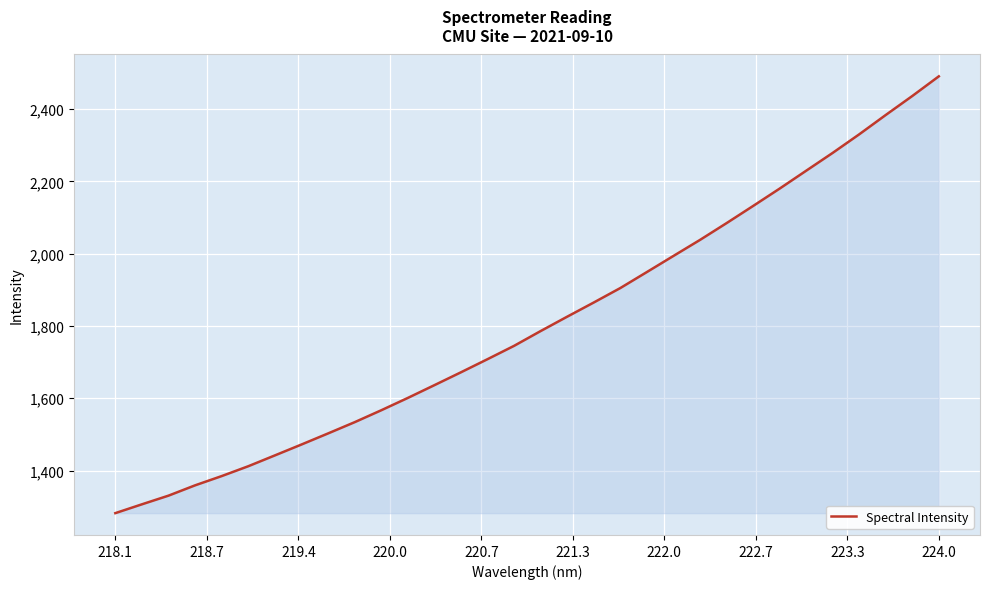

How many lines are shown in the chart?

1